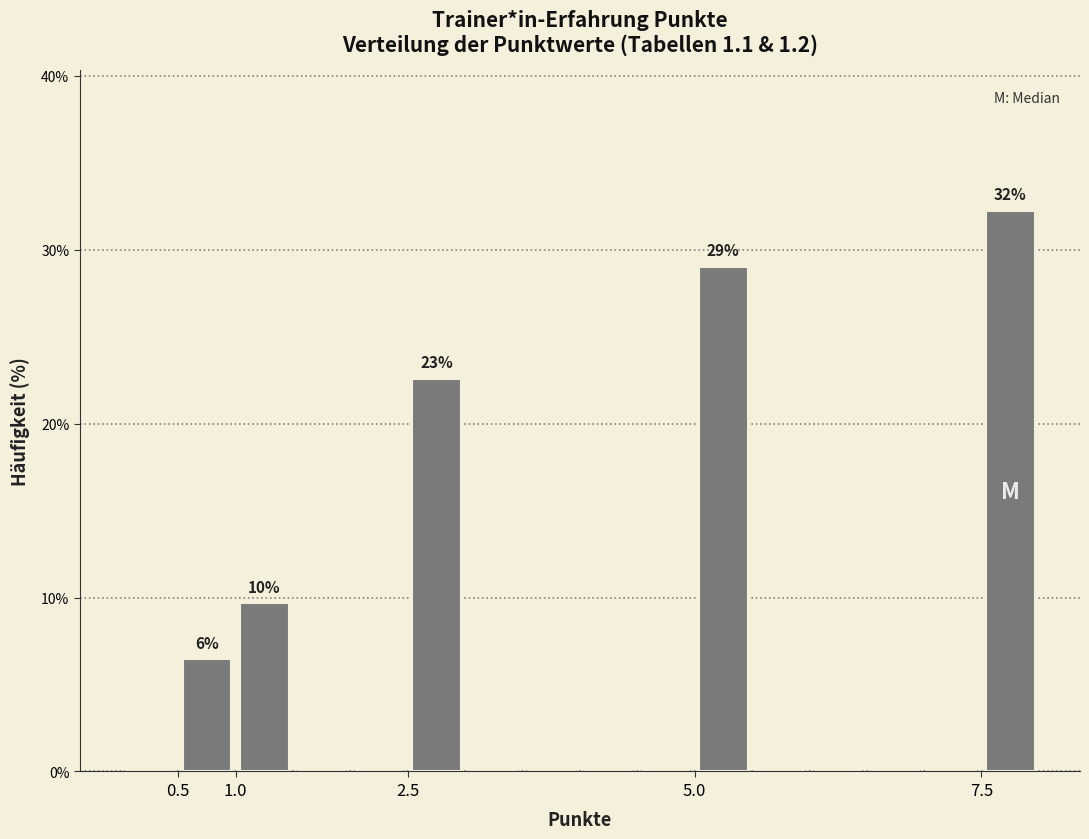

Which range on the x-axis has the tallest bar?

7.5 to 8.0